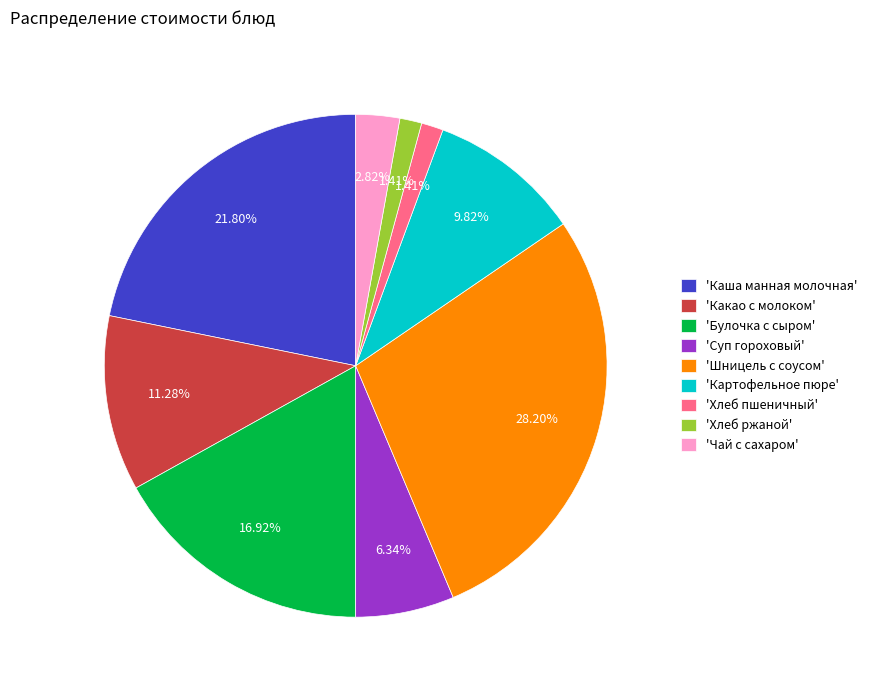

How many slices are in this pie chart?

9